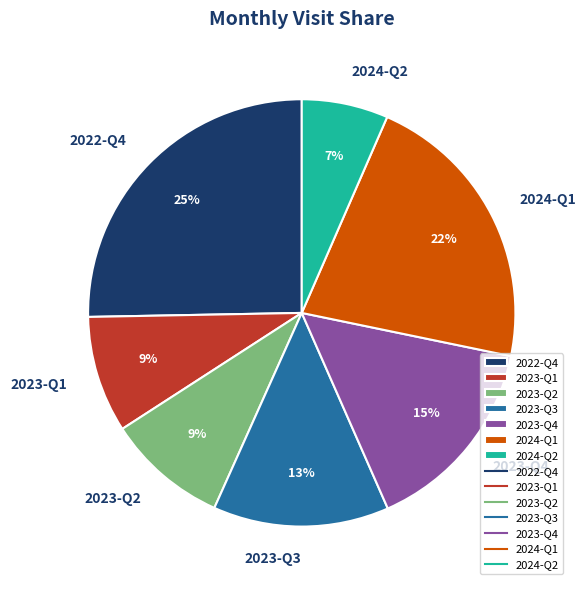

Which category has the smallest portion of the pie?

2024-Q2